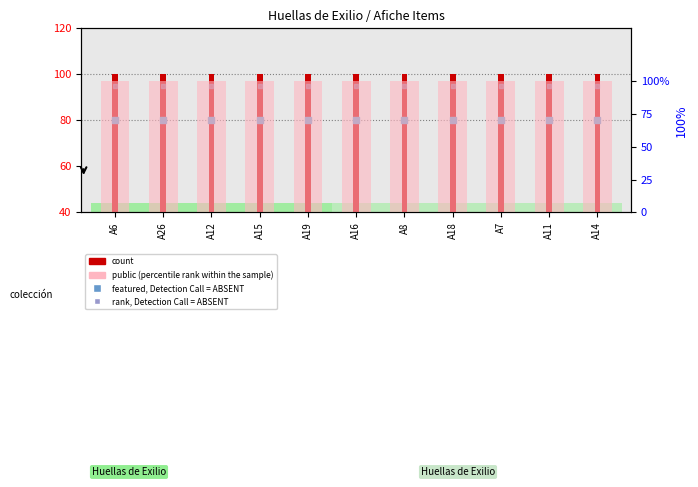

What are all the series names shown in the legend?

count, featured, Detection Call = ABSENT, rank, Detection Call = ABSENT, public (percentile rank within the sample)